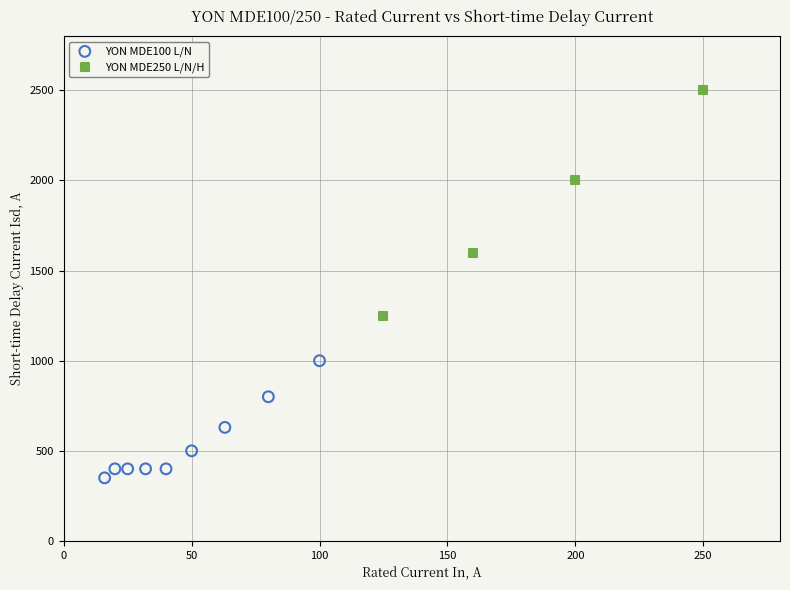

Which series reaches the minimum Y coordinate?

YON MDE100 L/N